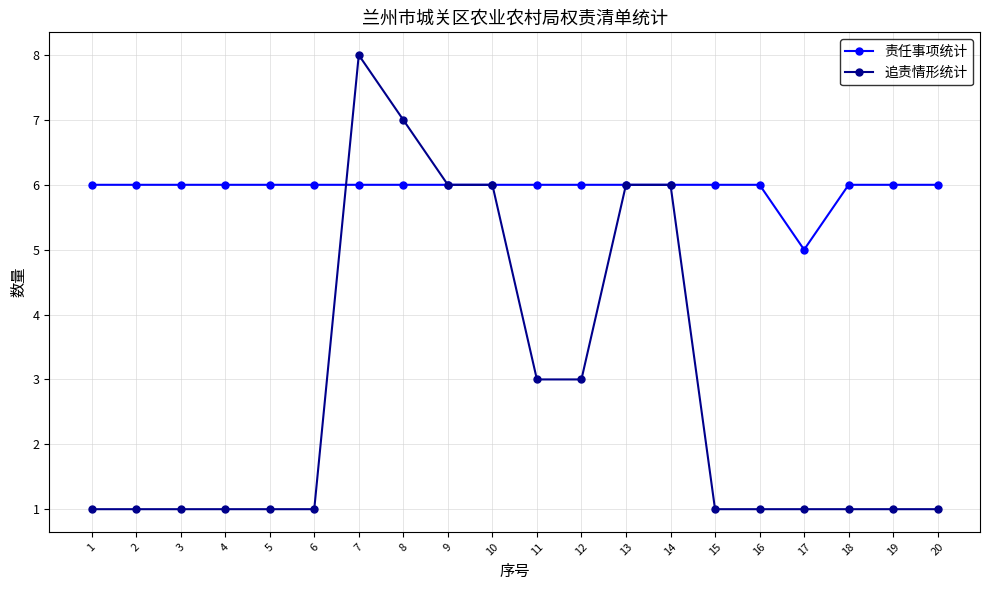

Which series has the largest total across all categories?

责任事项统计